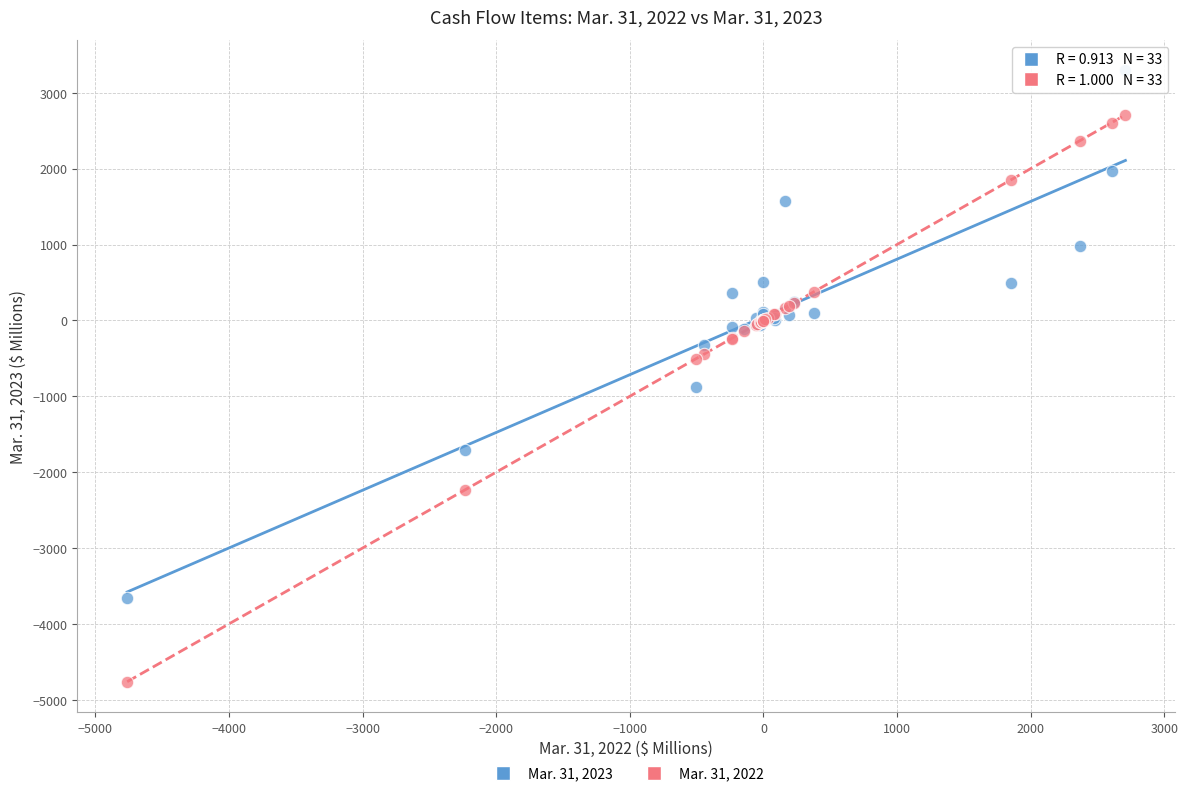

Which series has the widest spread of Y values?

Mar. 31, 2022